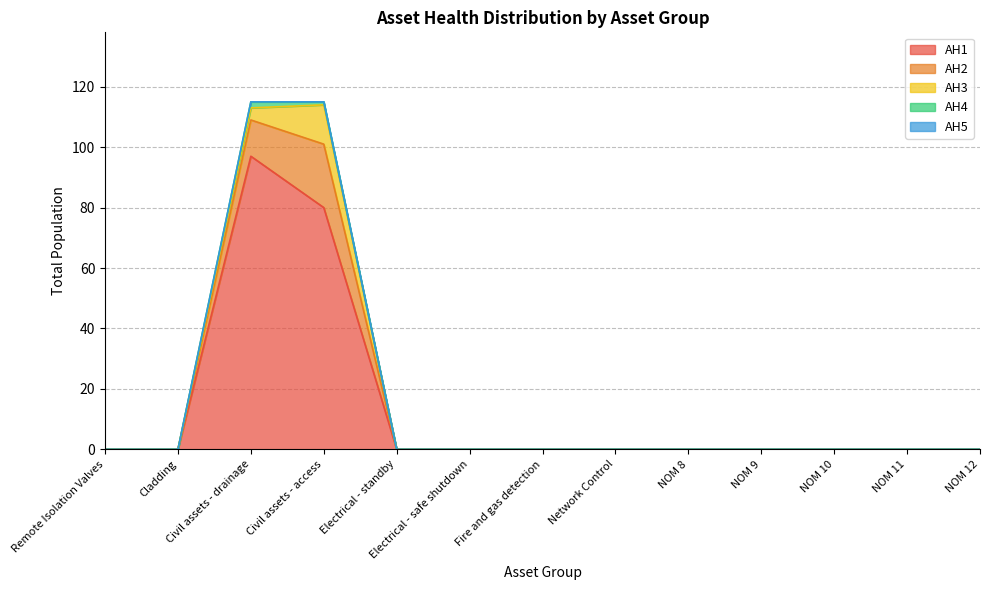

How many distinct data groups are displayed?

5